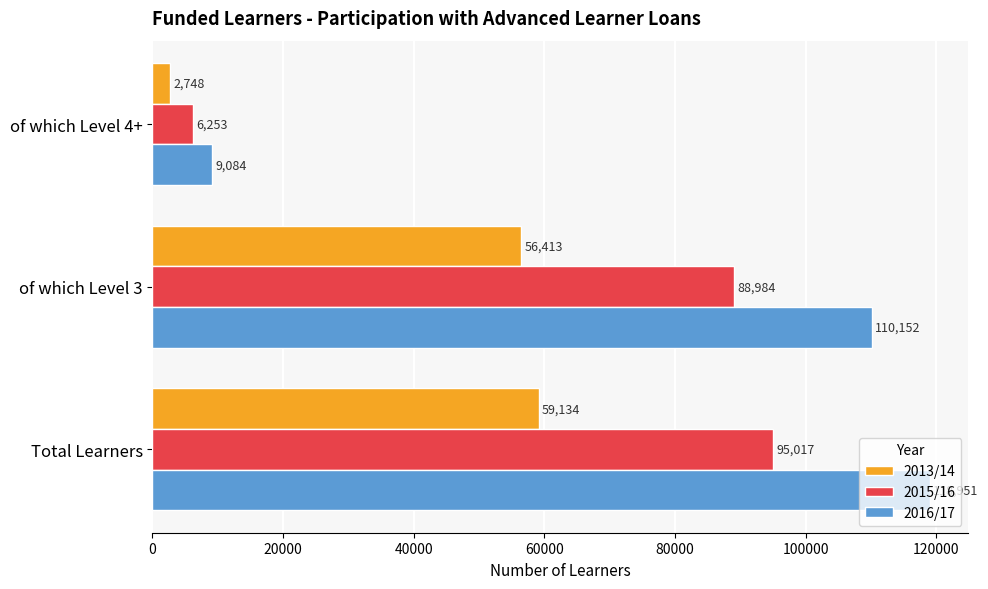

At how many categories does at least one series exceed 9422?

2